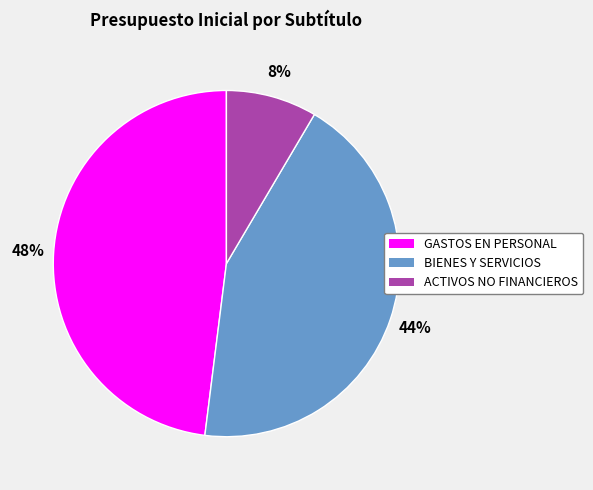

Is there a majority slice in this chart?

No